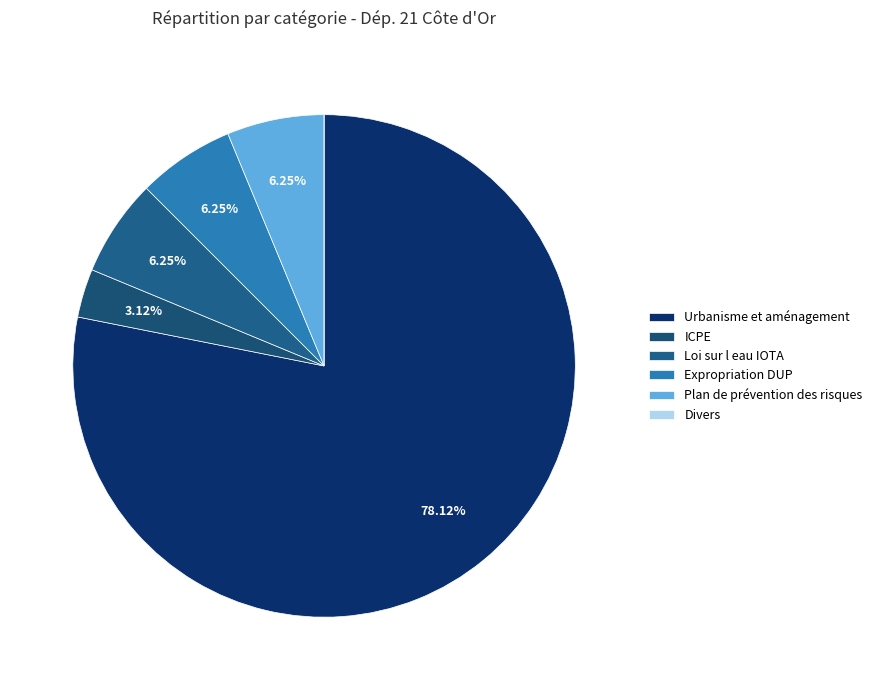

How many slices are in this pie chart?

6